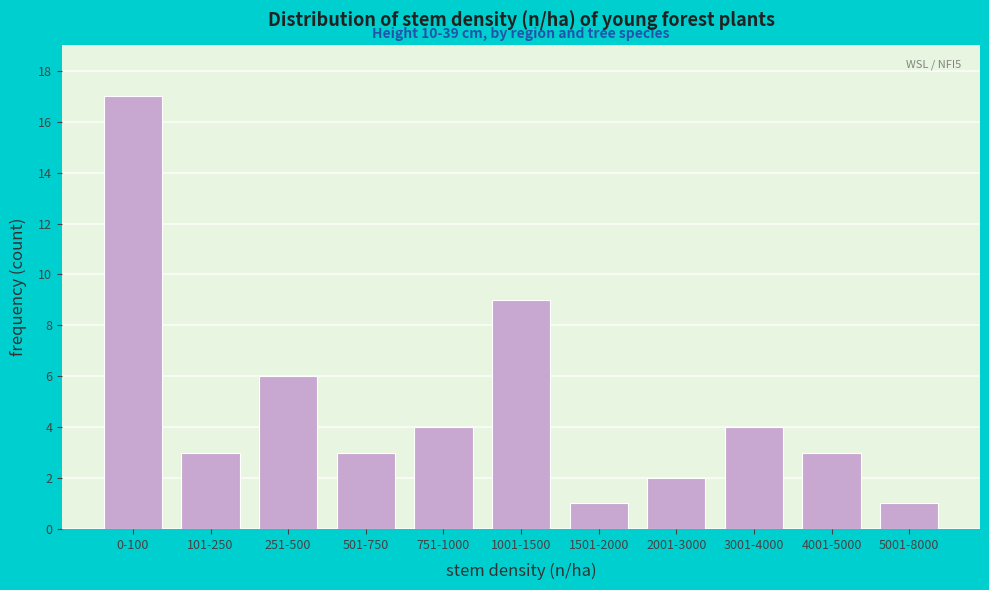

Reading right to left, what are all the values shown in this chart?

5001-8000=1	4001-5000=3	3001-4000=4	2001-3000=2	1501-2000=1	1001-1500=9	751-1000=4	501-750=3	251-500=6	101-250=3	0-100=17